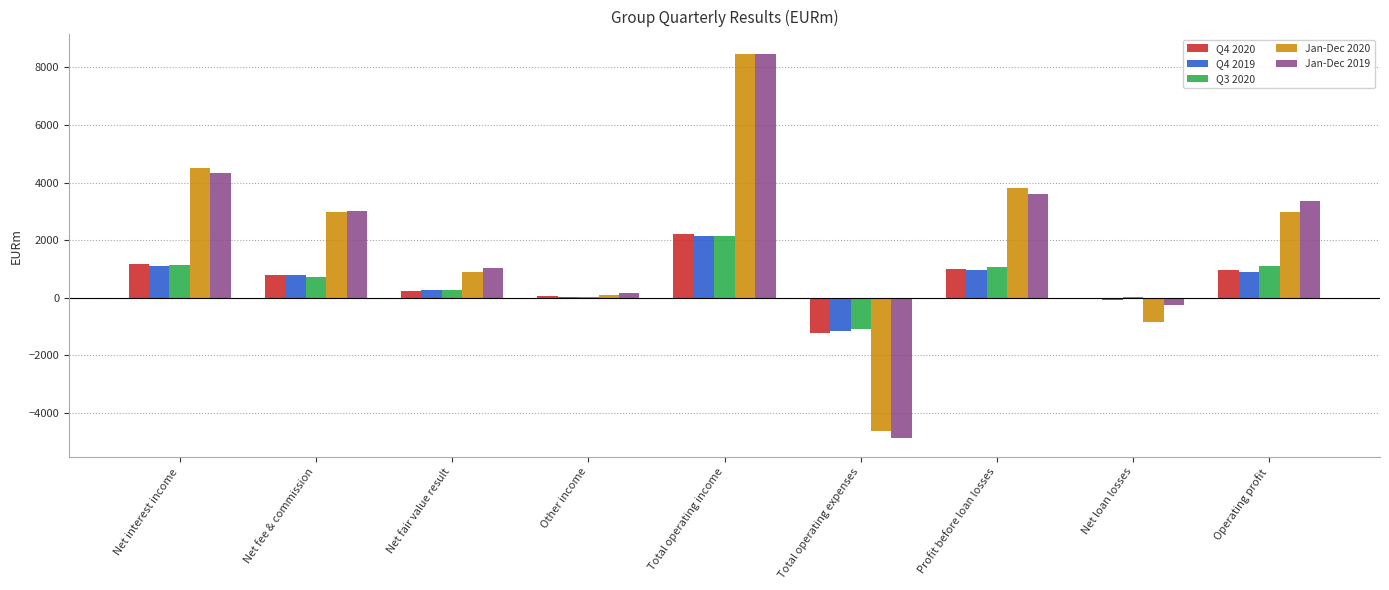

Is the value of Jan-Dec 2020 at Net interest income greater than the value of Q4 2019 at Operating profit?

Yes